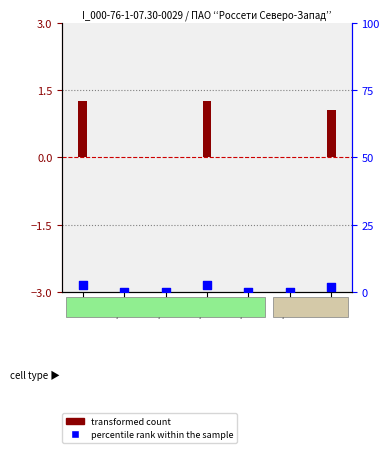

At how many categories does at least one series exceed 1?

3